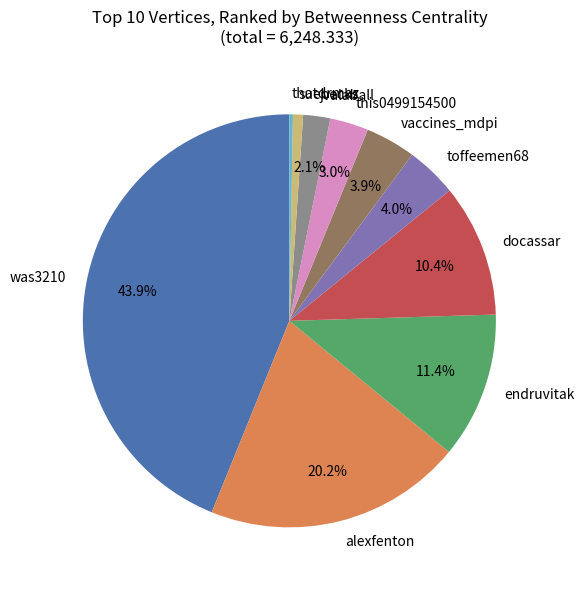

What is the total percentage of vaccines_mdpi and jvalaball?

6.0%